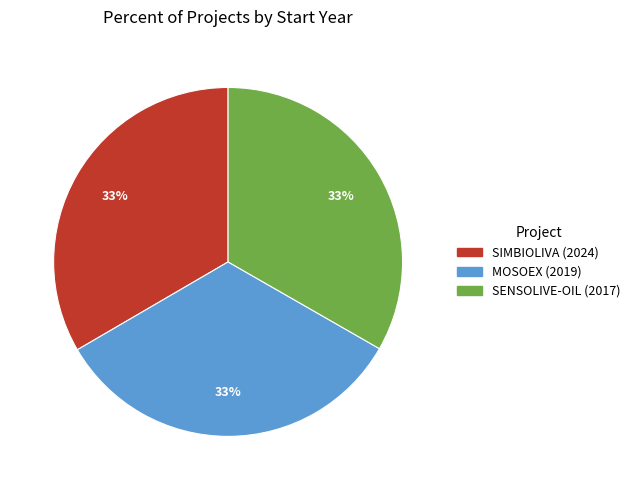

How many slices are in this pie chart?

3